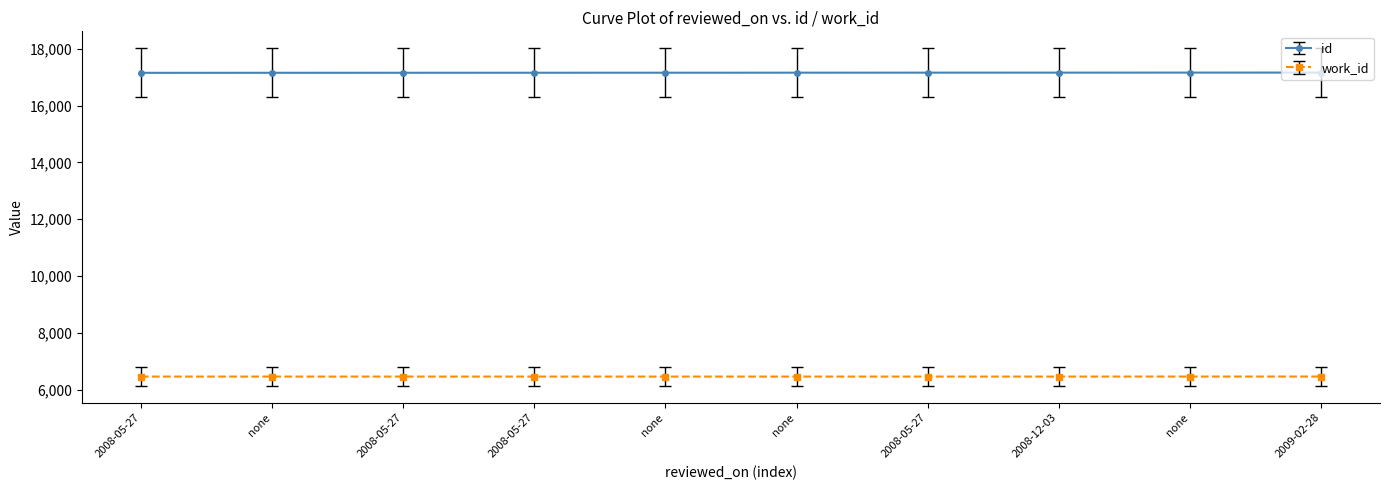

List the series in order of their overall mean, highest first.

id, work_id